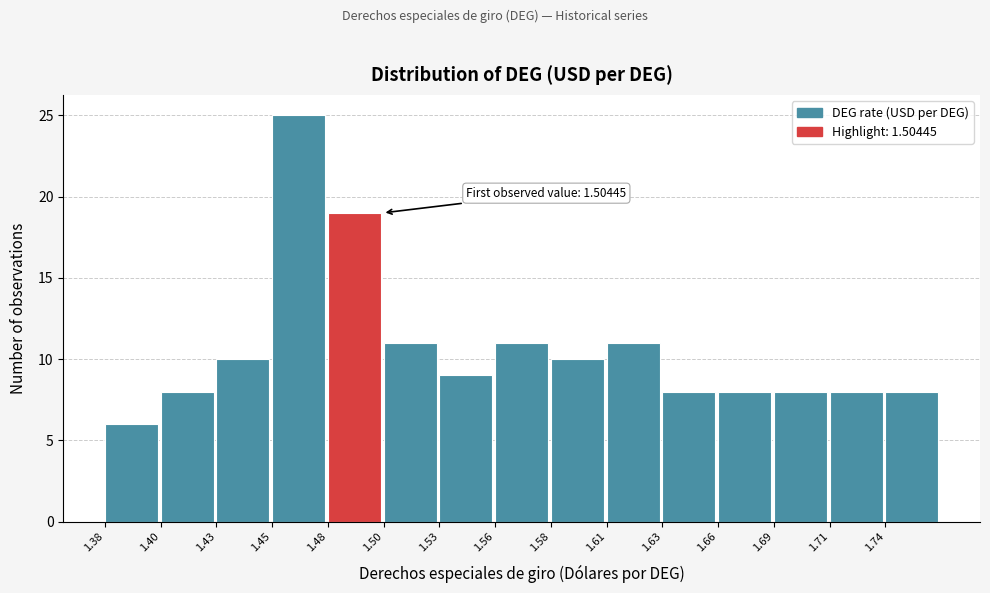

Reading left to right, transcribe all the data shown in this chart.

6	8	10	25	19	11	9	11	10	11	8	8	8	8	8